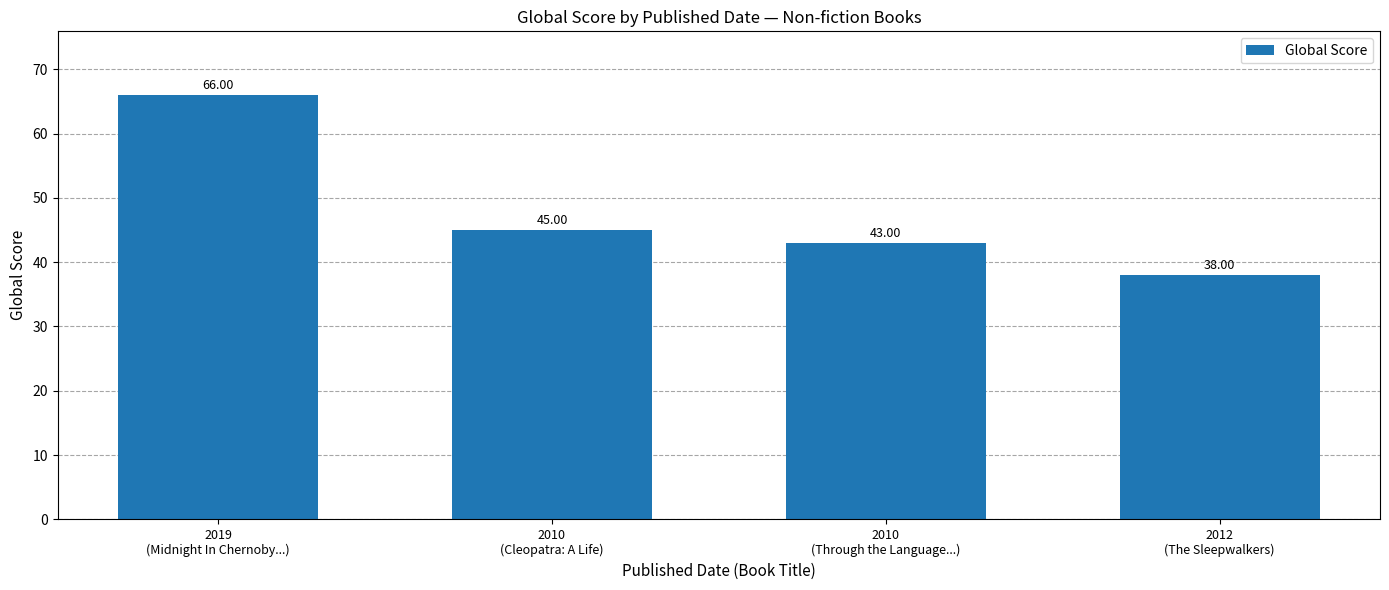

The value at 2010
(Cleopatra: A Life) is 45. True or false?

True